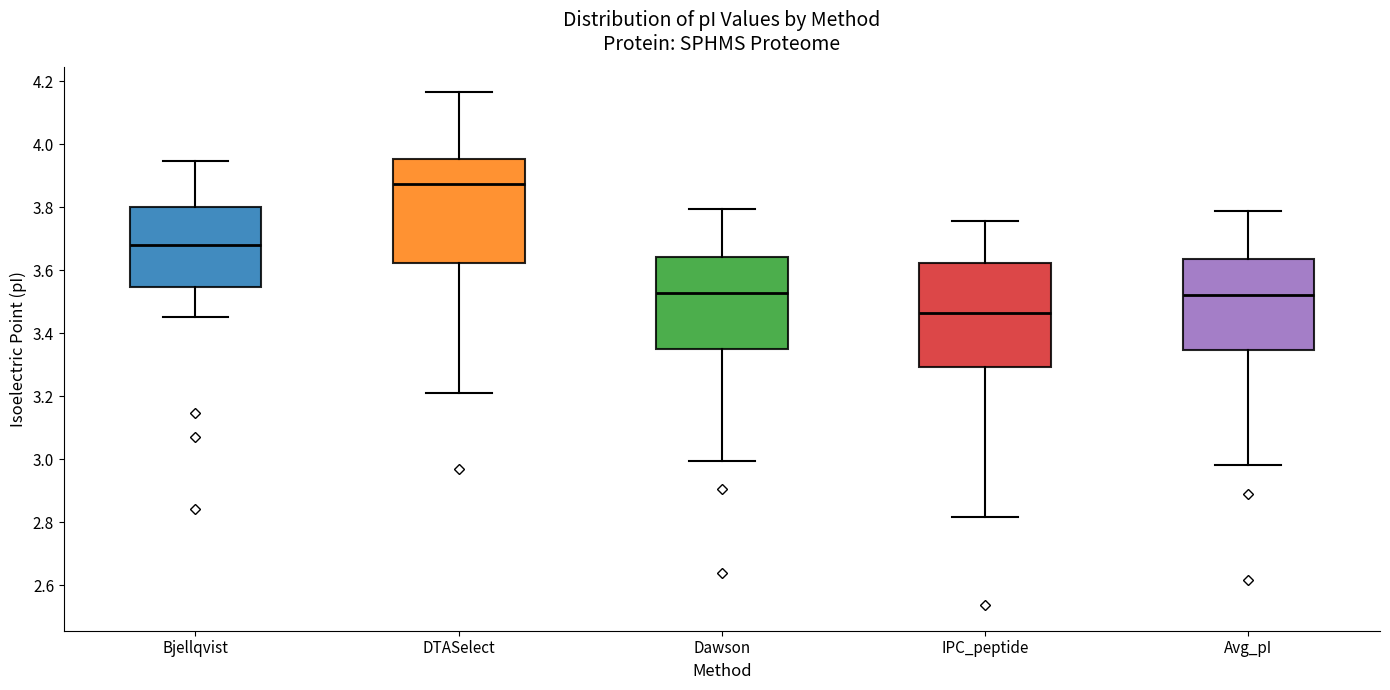

Where is the lower edge of the box for Avg_pI on the y-axis? The values are not printed on the chart, so give them approximately, as read against the axis.

3.34